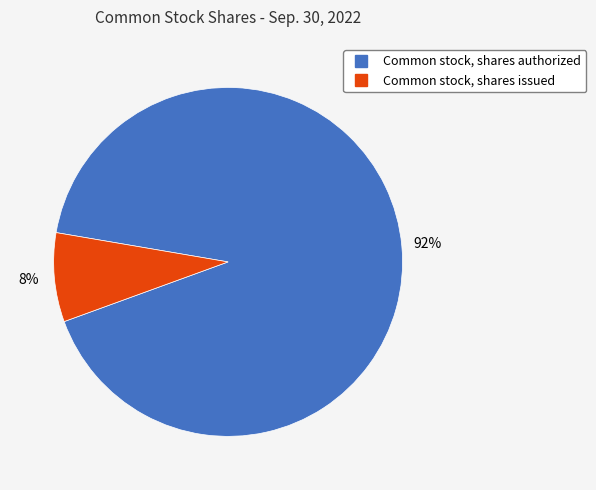

Rank the categories by value from lowest to highest.

Common stock, shares issued, Common stock, shares authorized